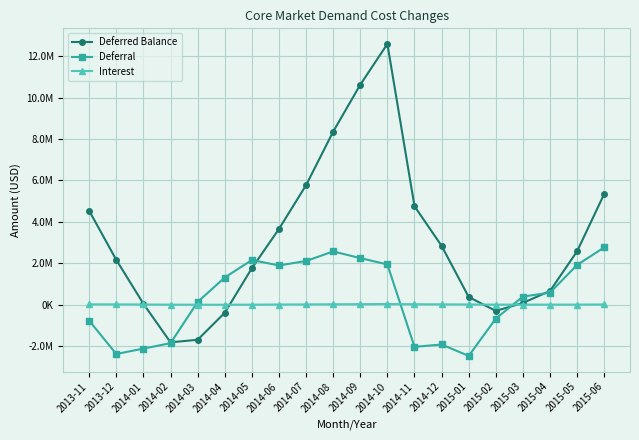

The Deferral series shows -1113337.9 at 2015-01. True or false?

False